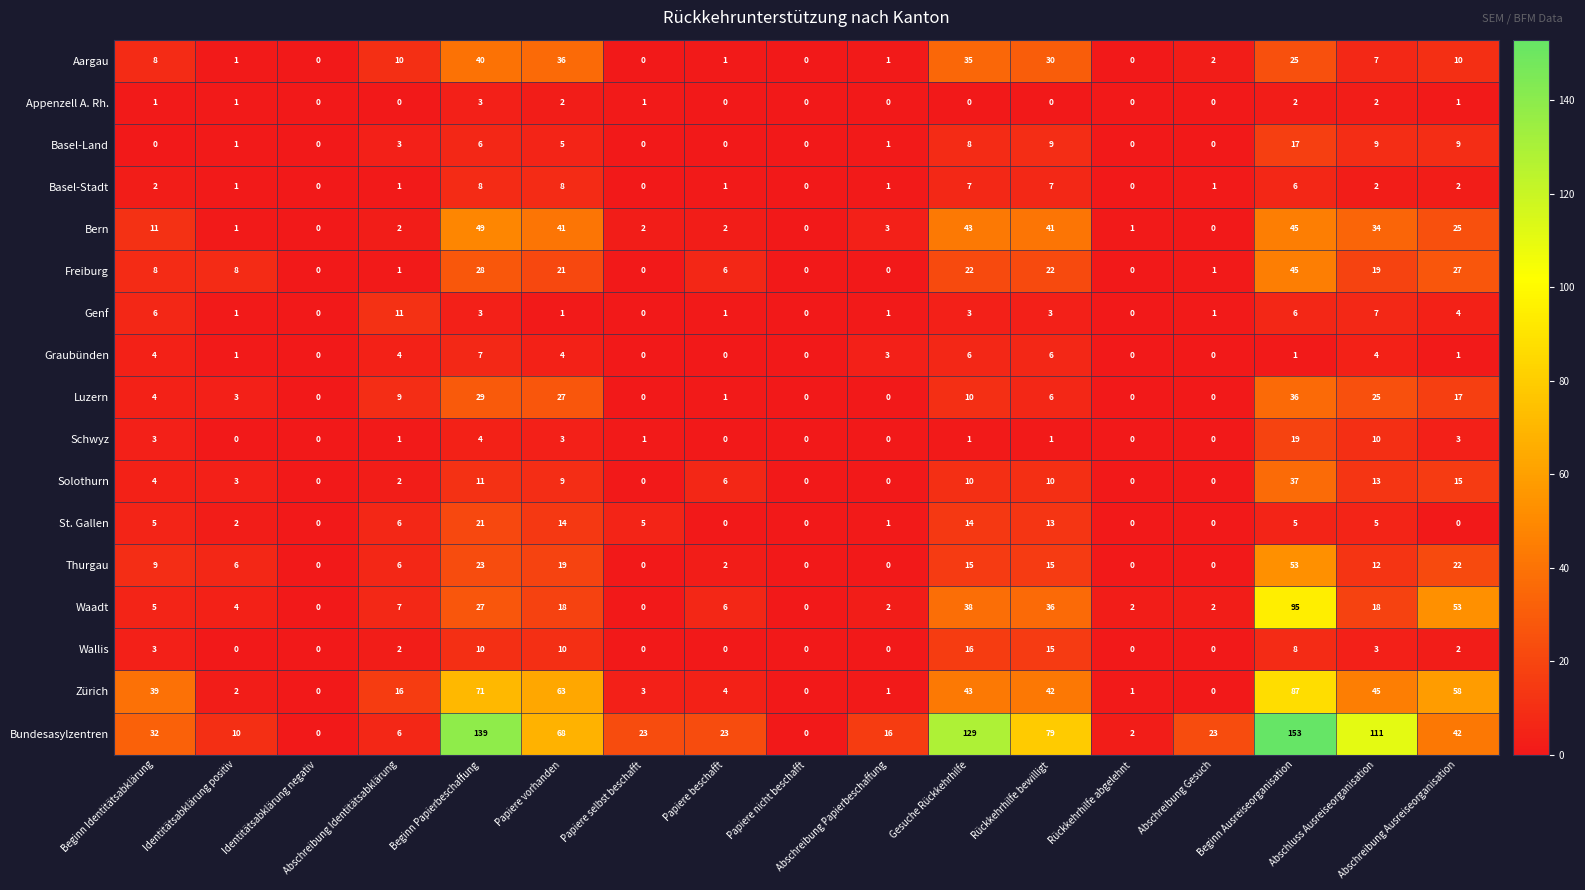

How many data points does each series have?

17